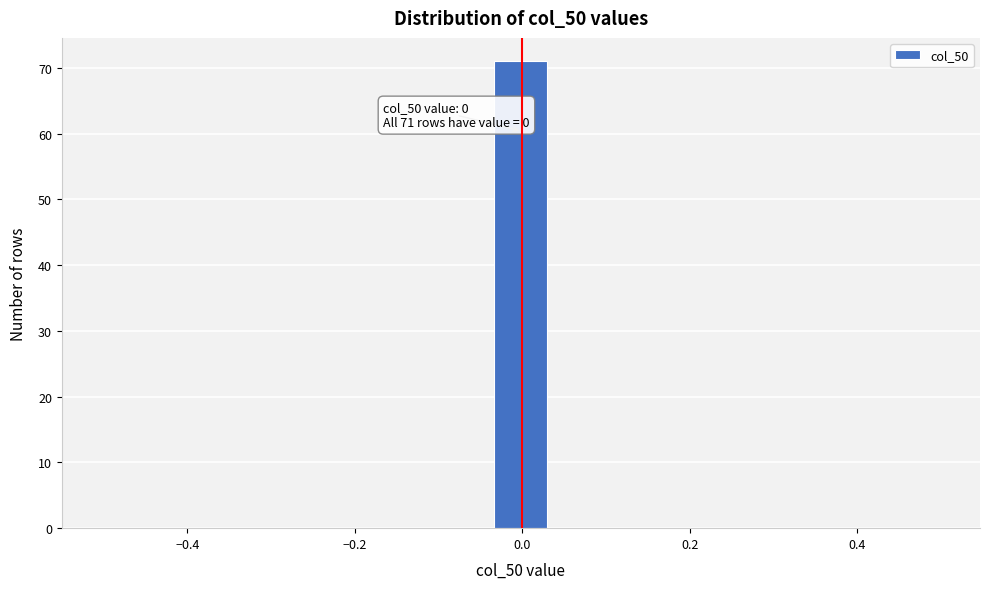

Around what value on the x-axis is the tallest bar? Give the approximate position of its centre, as read against the axis.

0.00